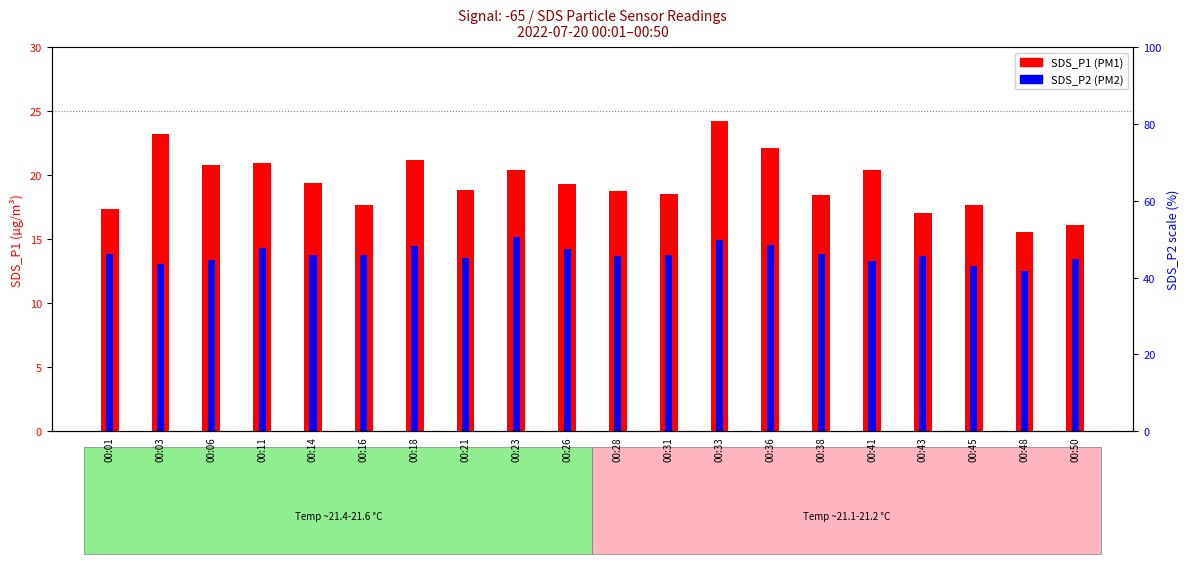

What are all the series names shown in the legend?

SDS_P1, SDS_P2